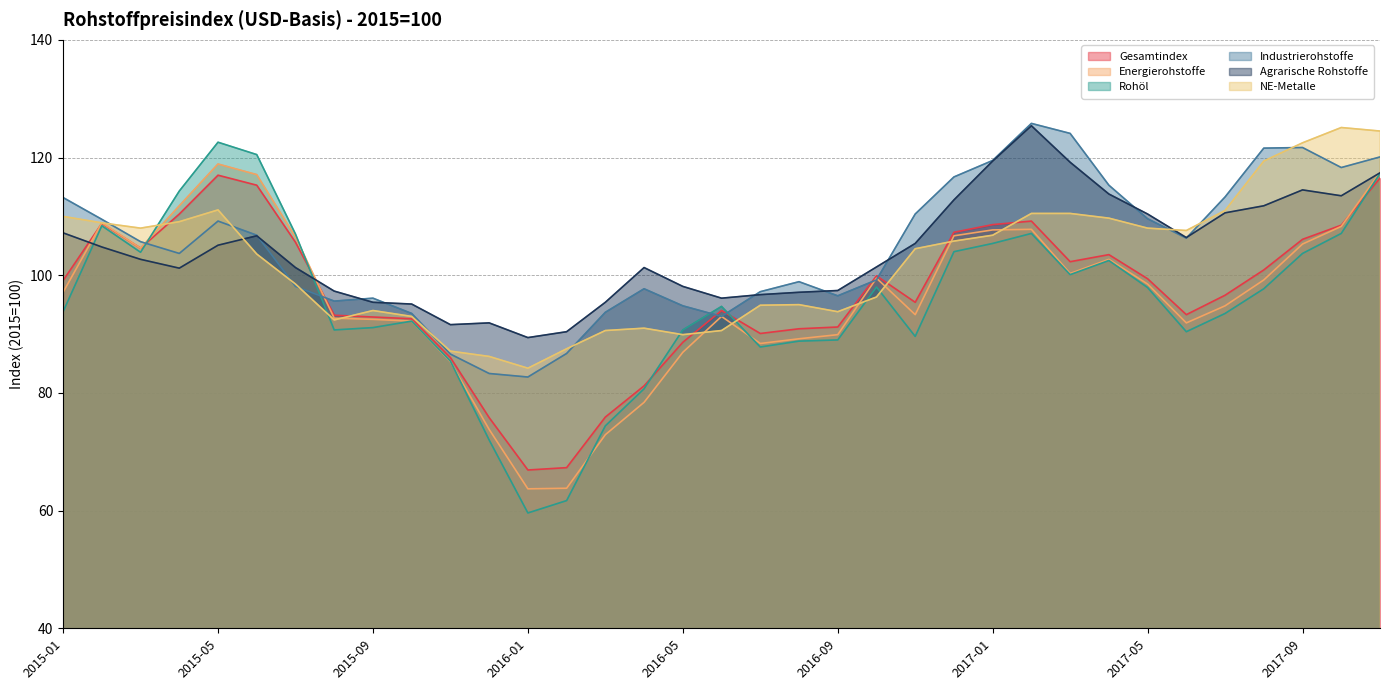

Between which two adjacent categories do Rohöl and Energierohstoffe first intersect?

2015-03 and 2015-04